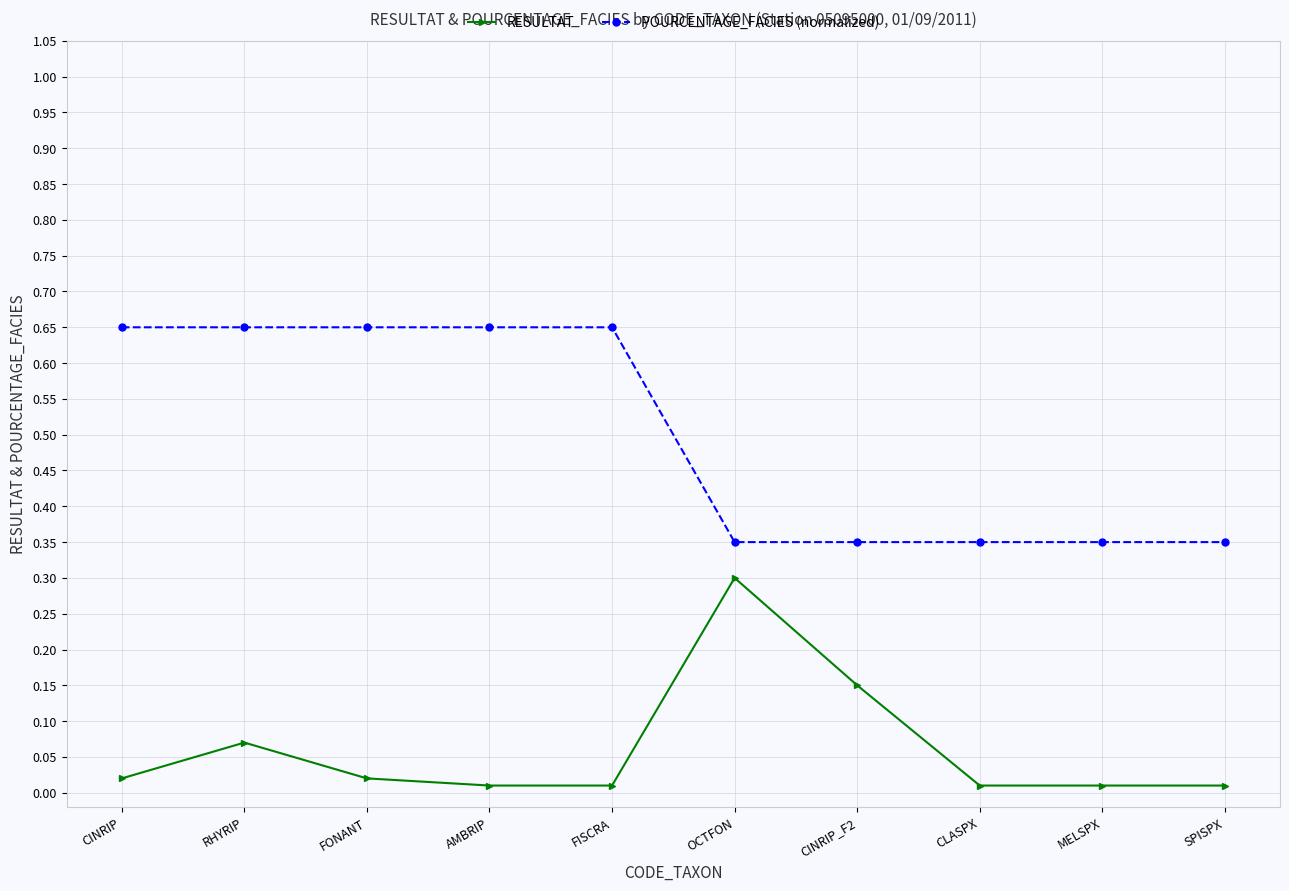

What is the sum of all POURCENTAGE_FACIES (normalized) values?

5.0